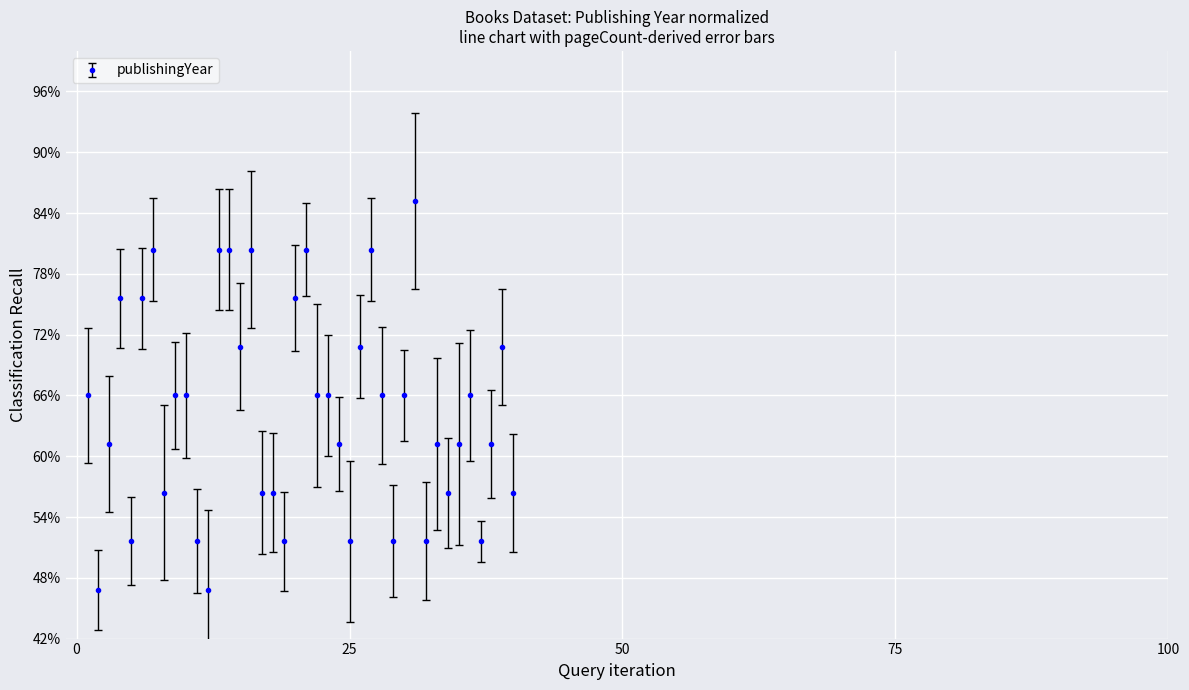

Does the chart have visible grid lines?

Yes